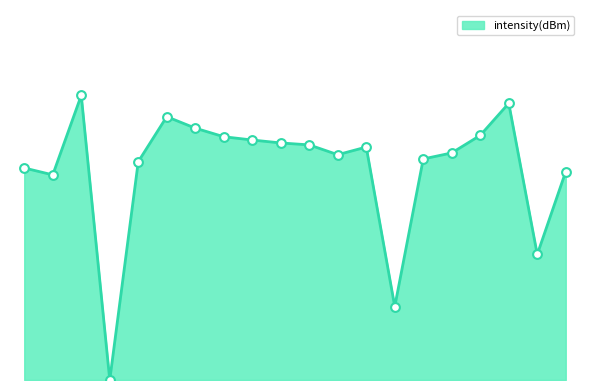

Does the chart have visible grid lines?

No